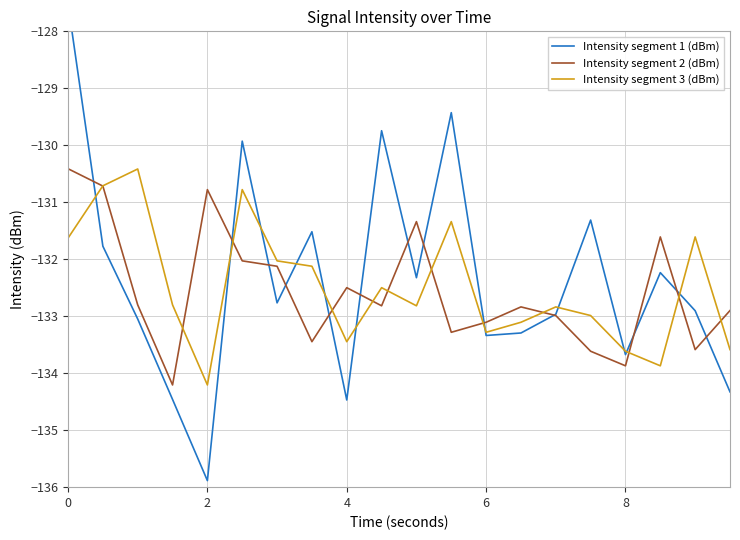

Which series has the widest spread of values?

Intensity segment 1 (dBm)